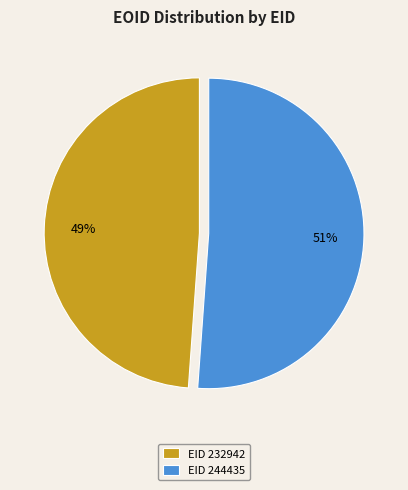

What is the largest slice in the pie chart?

EID 244435